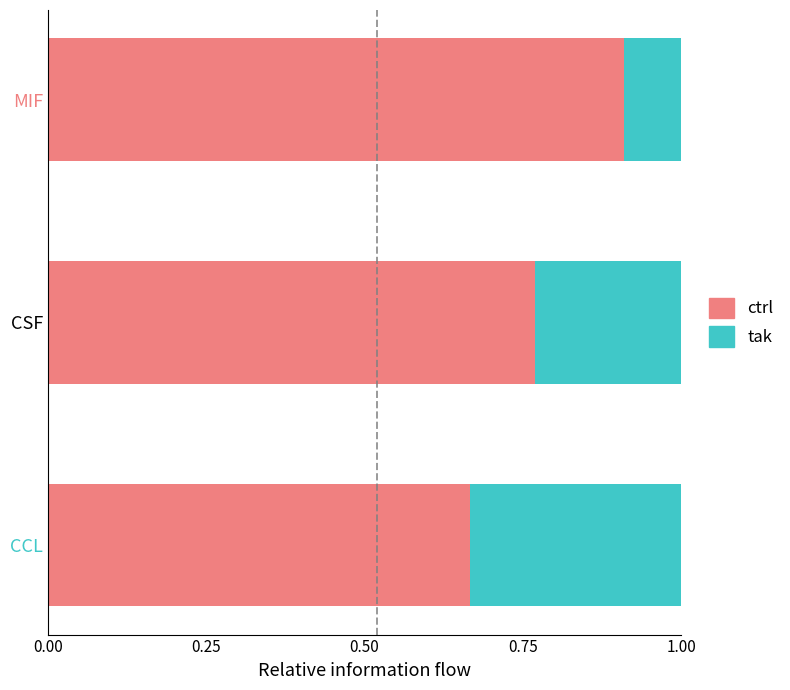

What is the total value across all series at MIF?

1.0